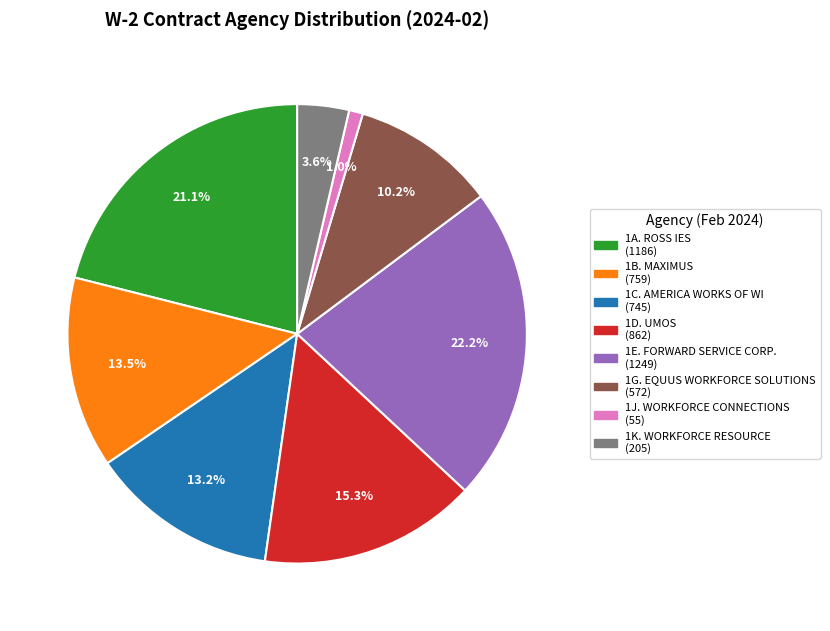

To the nearest percent, what is the average slice percentage?

12%